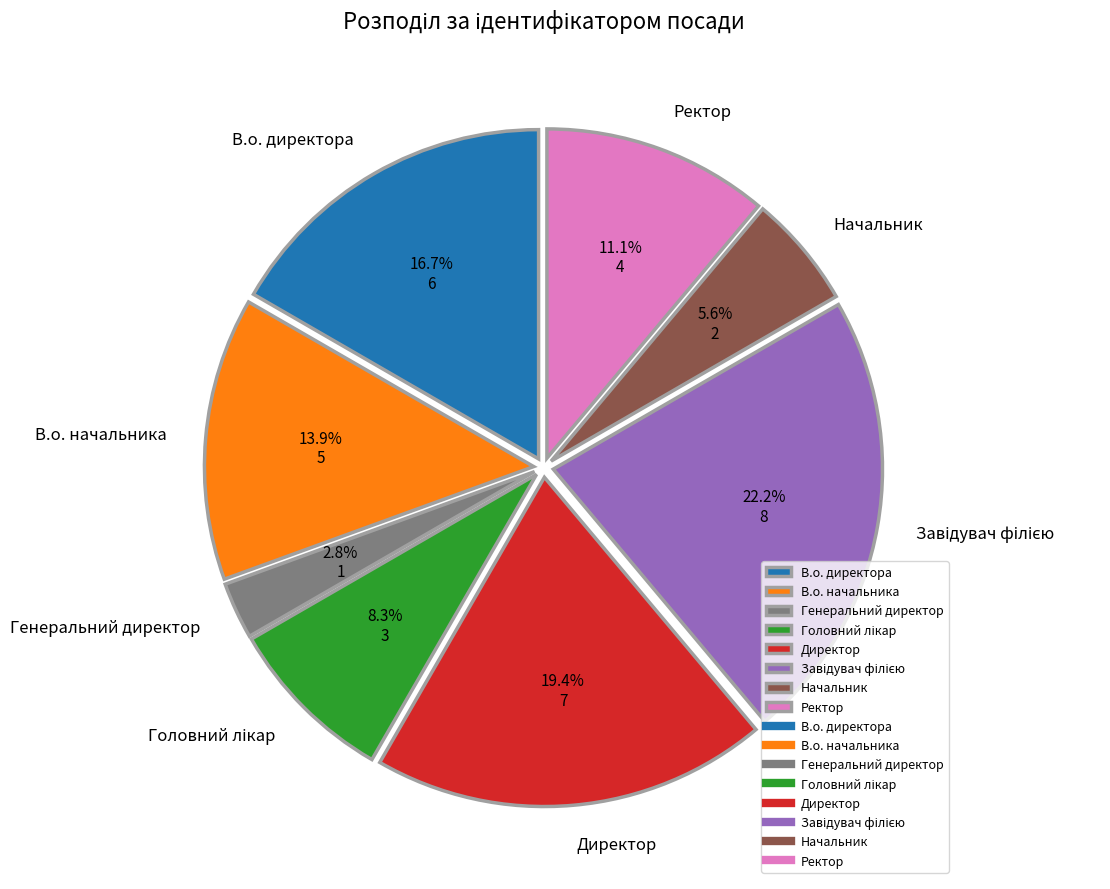

Which category has the smallest portion of the pie?

Генеральний директор